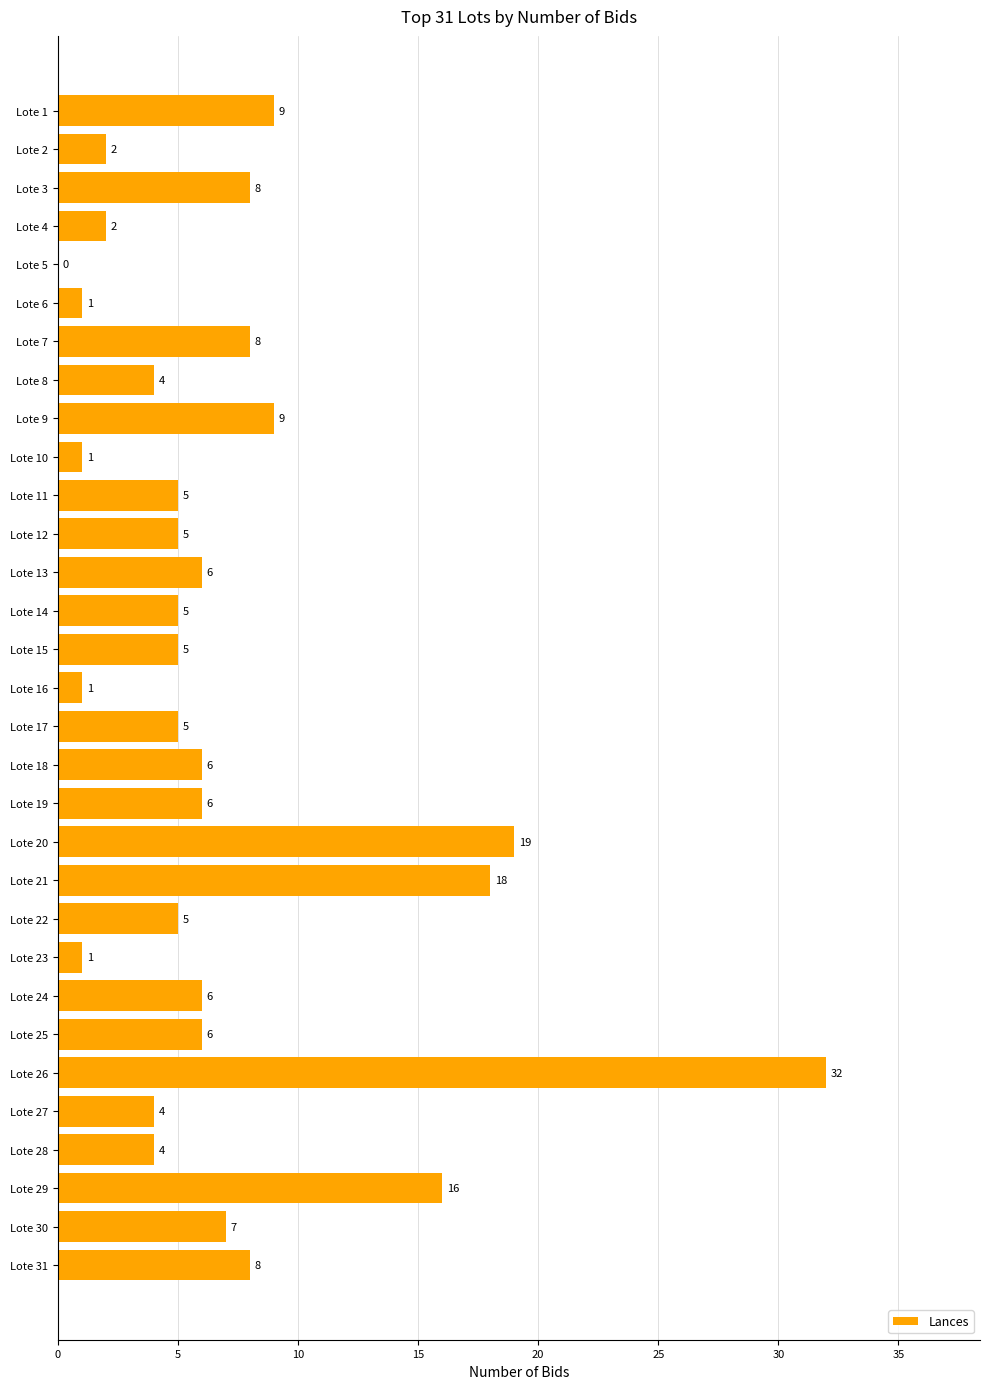

The value at Lote 29 is 25. True or false?

False